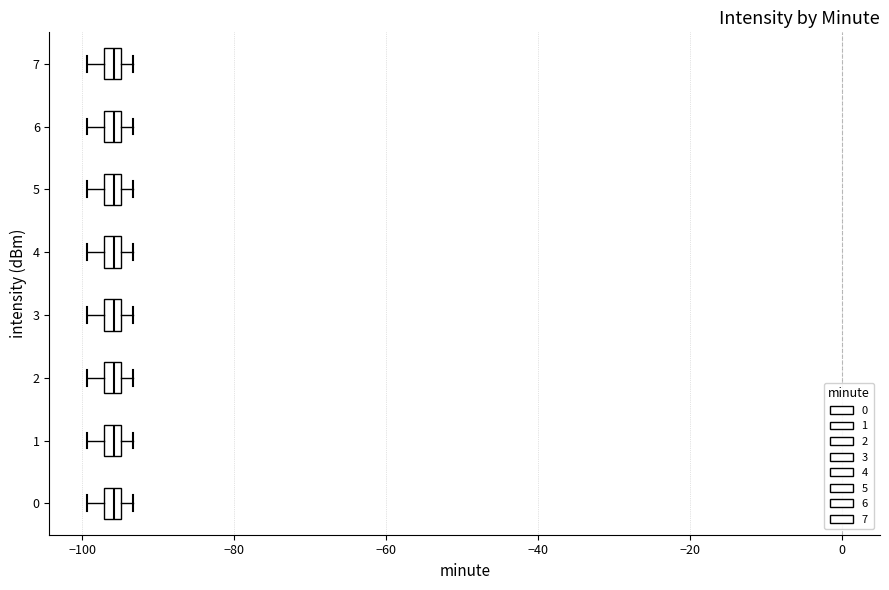

Where is the left edge of the box at y = 5 on the x-axis? The values are not printed on the chart, so give them approximately, as read against the axis.

-98